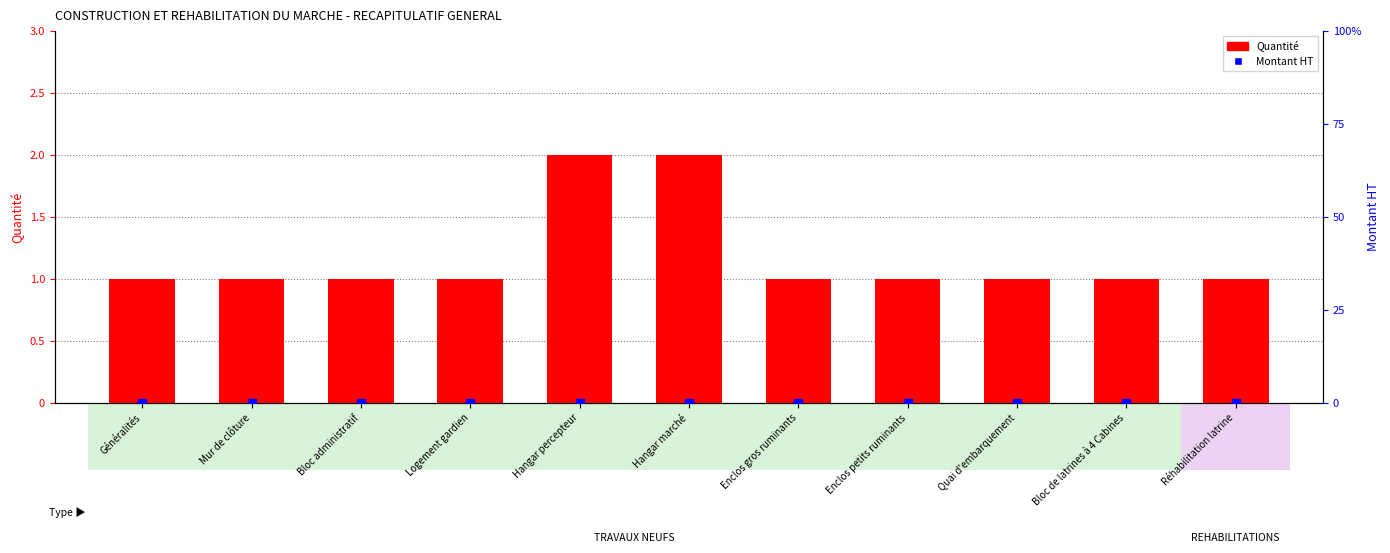

Is the value of Quantité at Enclos gros ruminants greater than the value of Montant HT at Bloc administratif?

Yes